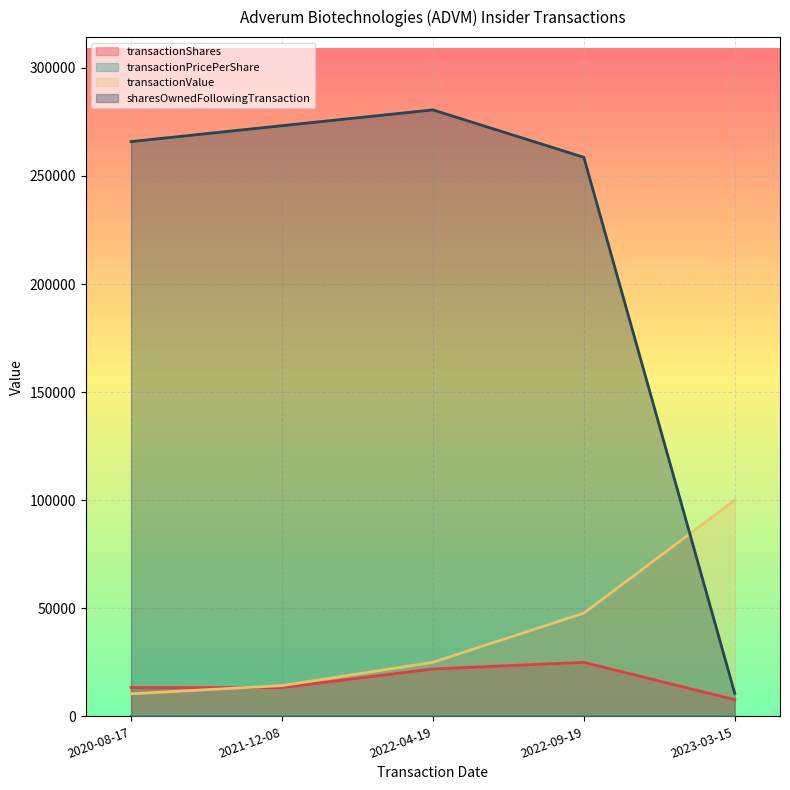

At which label does transactionPricePerShare first exceed 1?

2021-12-08